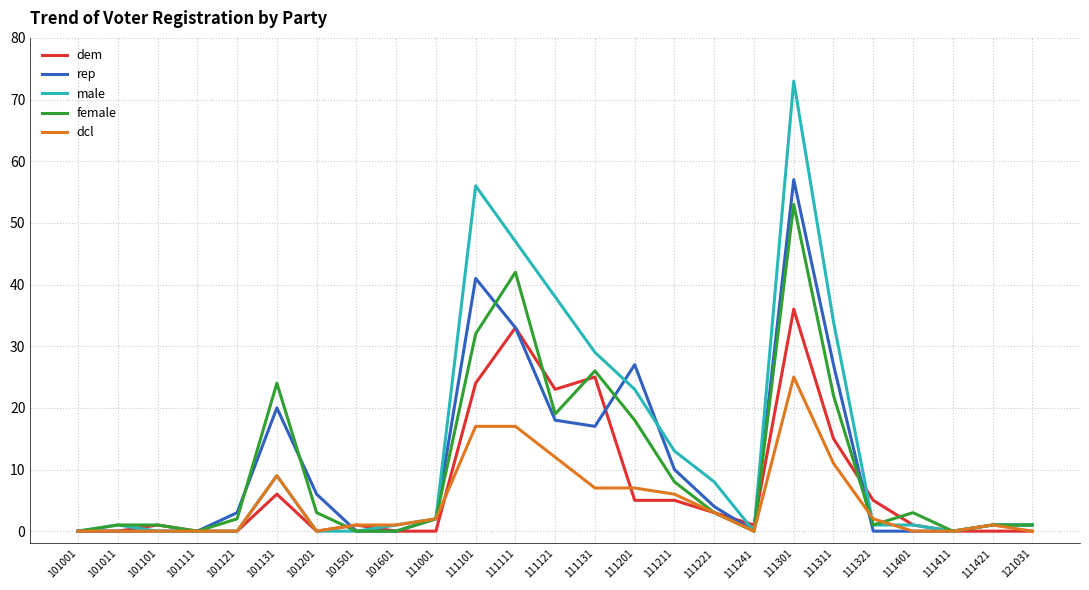

What is the greatest value displayed?

73